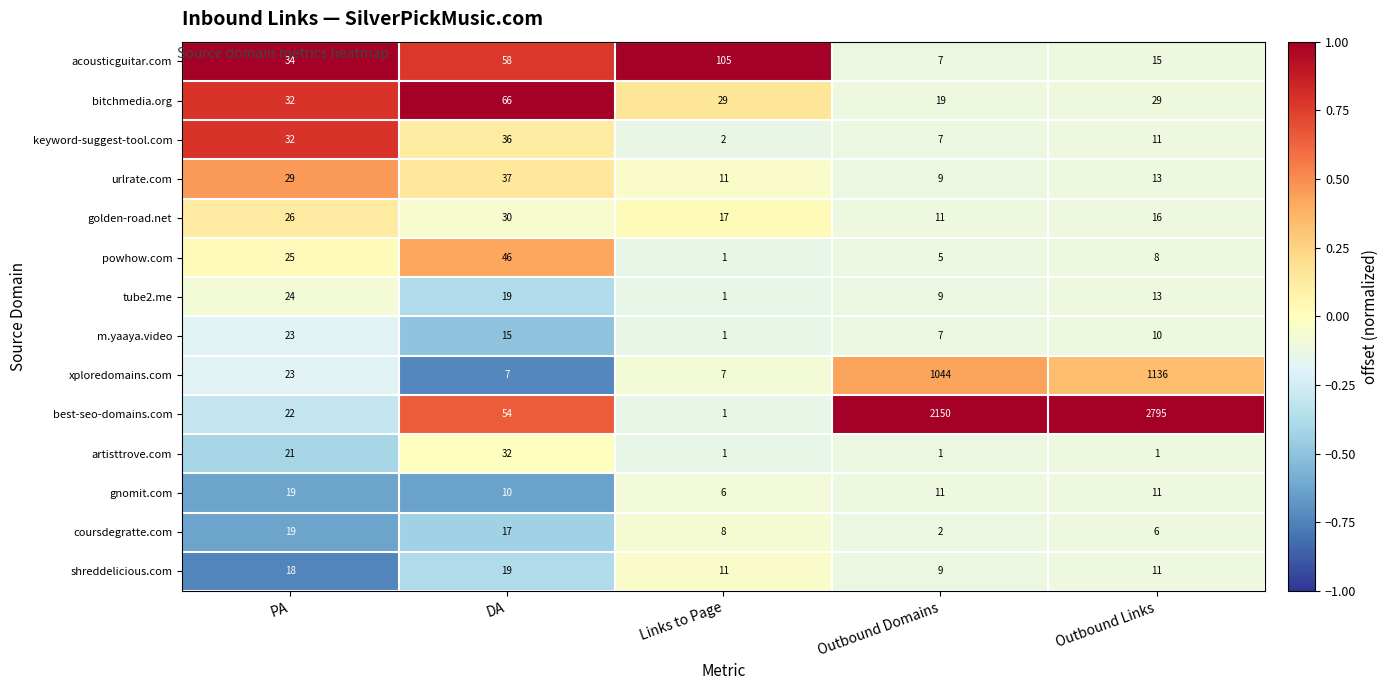

What is the approximate value of golden-road.net at PA?

26